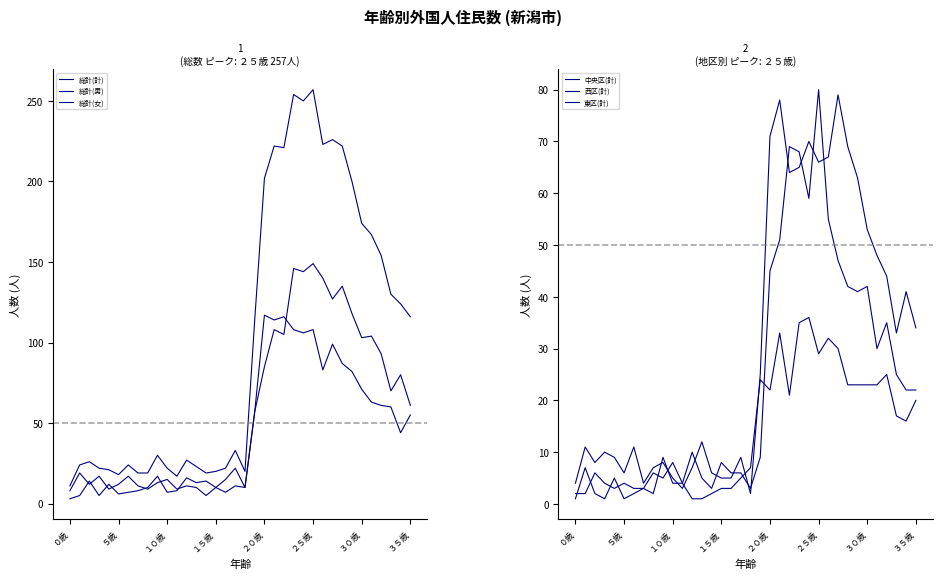

The value of 総計(男) at 17 is 22. True or false?

True